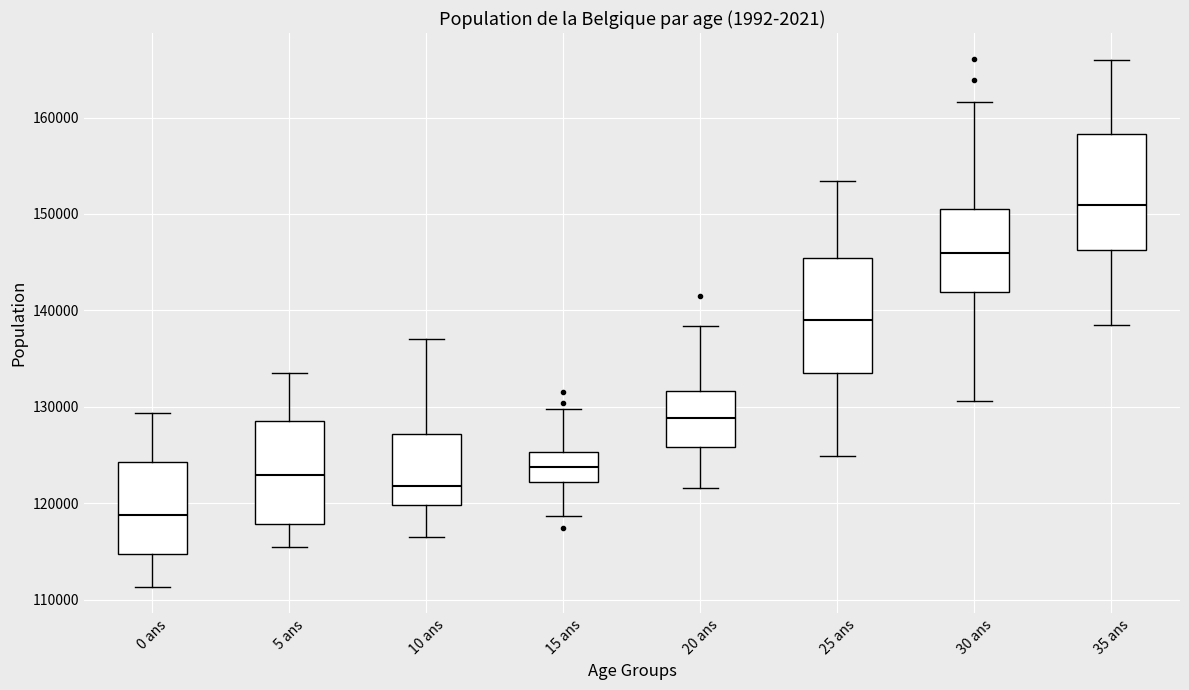

Reading left to right, read every box against the y-axis: the position of its median line, the range the box covers, and the ends of its whiskers. The values are not printed on the chart, so give them approximately, as read against the axis.

0 ans: median 119000, box 115000 to 124000, whiskers 111000 to 129000
5 ans: median 123000, box 118000 to 129000, whiskers 116000 to 134000
10 ans: median 122000, box 120000 to 127000, whiskers 117000 to 137000
15 ans: median 124000, box 122000 to 125000, whiskers 119000 to 130000
20 ans: median 129000, box 126000 to 132000, whiskers 122000 to 138000
25 ans: median 139000, box 133000 to 145000, whiskers 125000 to 153000
30 ans: median 146000, box 142000 to 151000, whiskers 131000 to 162000
35 ans: median 151000, box 146000 to 158000, whiskers 139000 to 166000